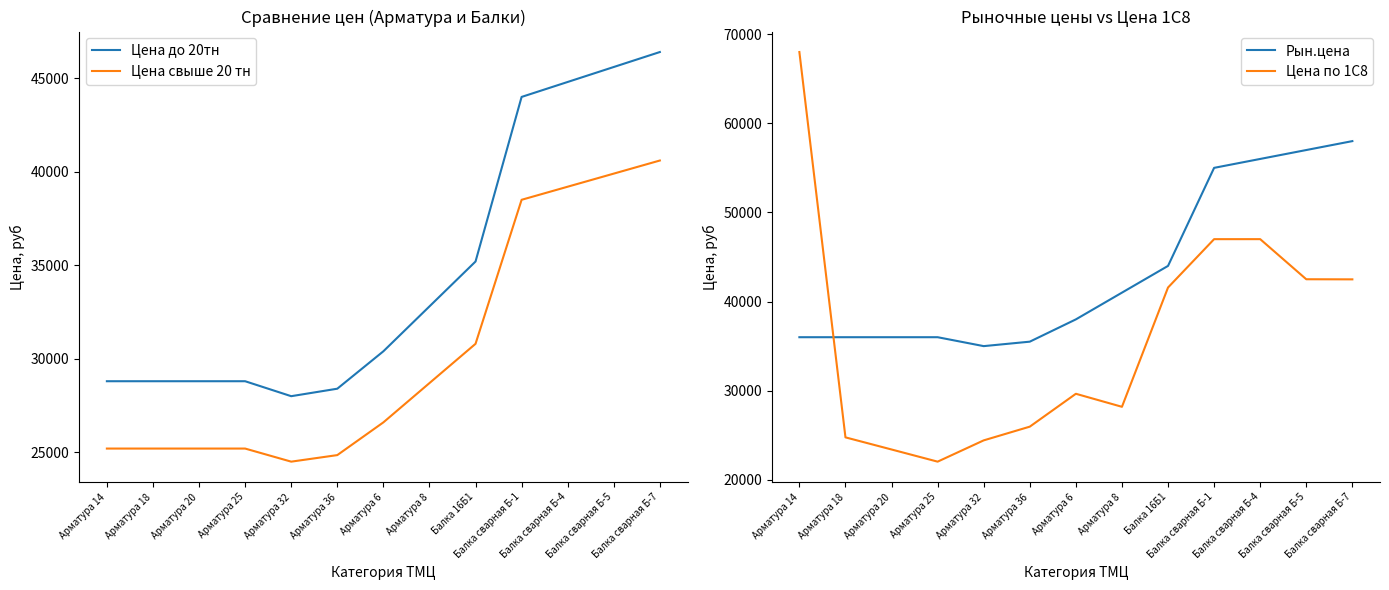

What are all the series names shown in the legend?

Цена до 20тн, Цена свыше 20 тн, Рын.цена, Цена по 1С8